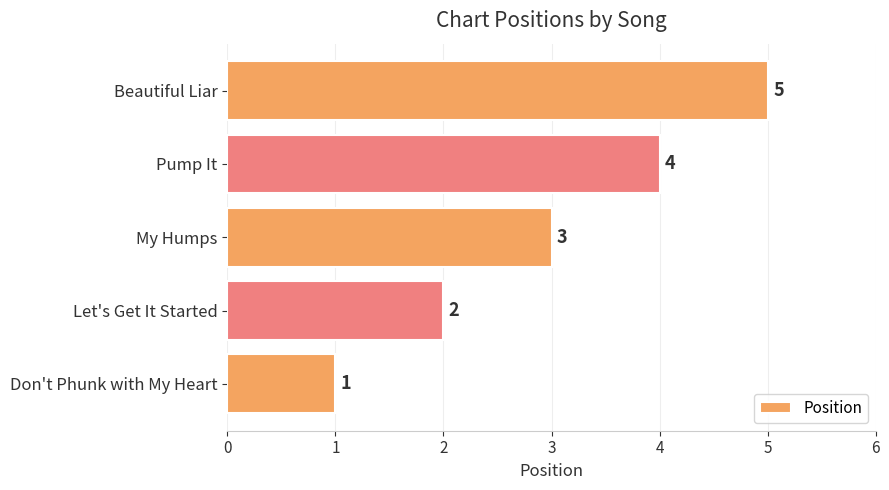

How many bars are there in total?

5